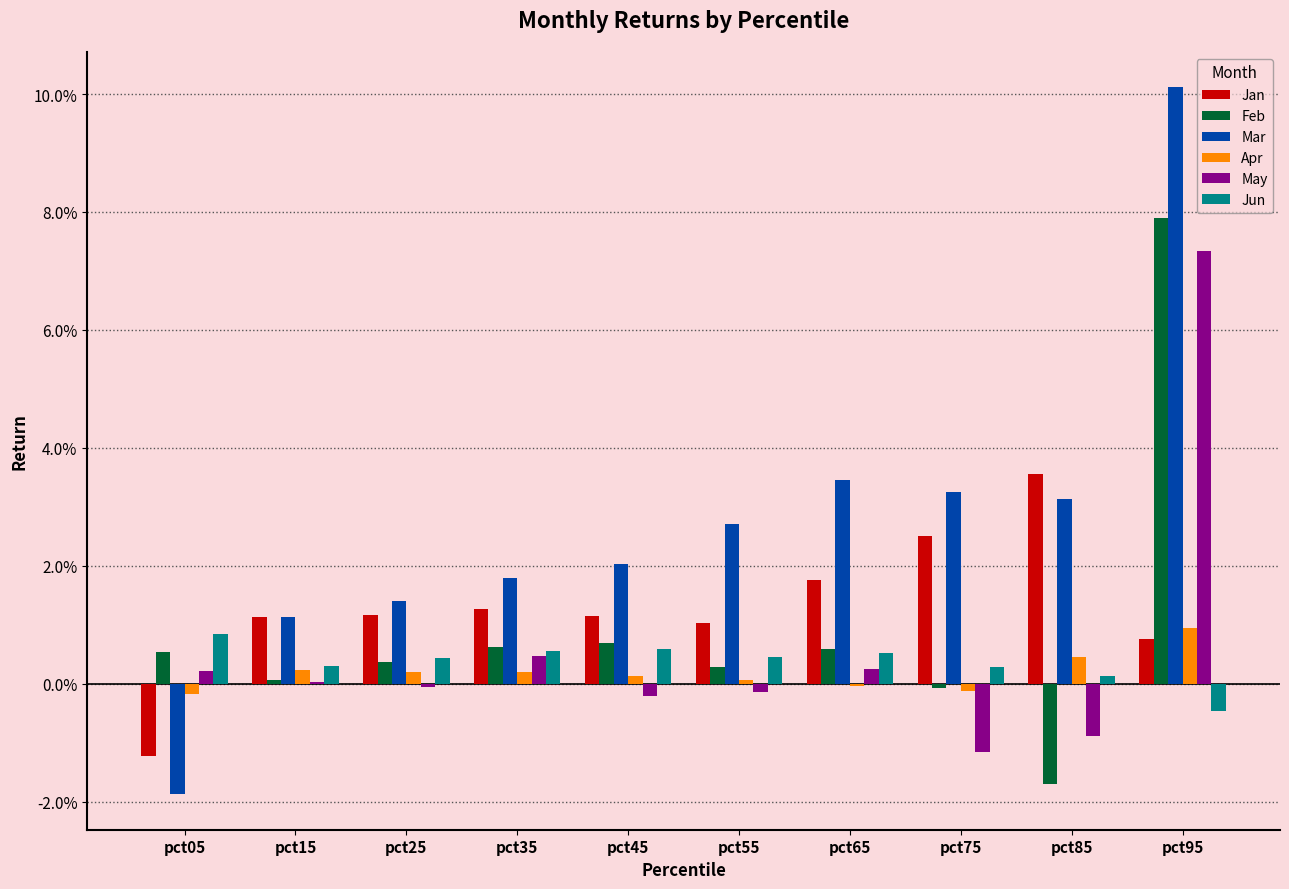

Reading right to left, what are all the values shown in this chart?

Jan: pct95=0.0	pct85=0.0	pct75=0.0	pct65=0.0	pct55=0.0	pct45=0.0	pct35=0.0	pct25=0.0	pct15=0.0	pct05=-0.0
Feb: pct95=0.1	pct85=-0.0	pct75=-0.0	pct65=0.0	pct55=0.0	pct45=0.0	pct35=0.0	pct25=0.0	pct15=0.0	pct05=0.0
Mar: pct95=0.1	pct85=0.0	pct75=0.0	pct65=0.0	pct55=0.0	pct45=0.0	pct35=0.0	pct25=0.0	pct15=0.0	pct05=-0.0
Apr: pct95=0.0	pct85=0.0	pct75=-0.0	pct65=-0.0	pct55=0.0	pct45=0.0	pct35=0.0	pct25=0.0	pct15=0.0	pct05=-0.0
May: pct95=0.1	pct85=-0.0	pct75=-0.0	pct65=0.0	pct55=-0.0	pct45=-0.0	pct35=0.0	pct25=-0.0	pct15=0.0	pct05=0.0
Jun: pct95=-0.0	pct85=0.0	pct75=0.0	pct65=0.0	pct55=0.0	pct45=0.0	pct35=0.0	pct25=0.0	pct15=0.0	pct05=0.0